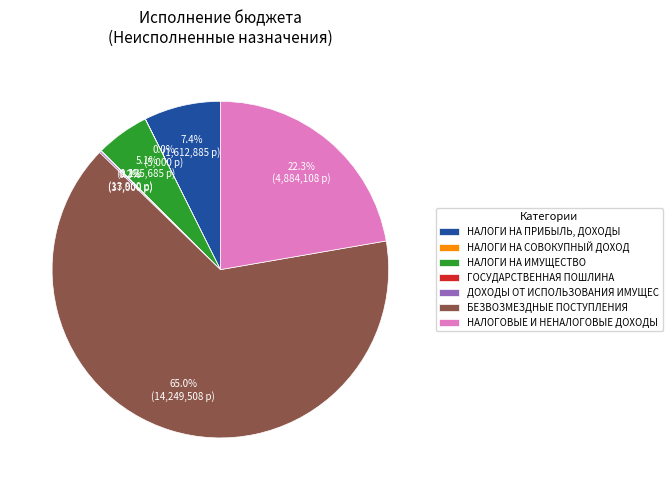

Approximately how many times larger is the value at НАЛОГИ НА ПРИБЫЛЬ, ДОХОДЫ compared to НАЛОГОВЫЕ И НЕНАЛОГОВЫЕ ДОХОДЫ?

0.3